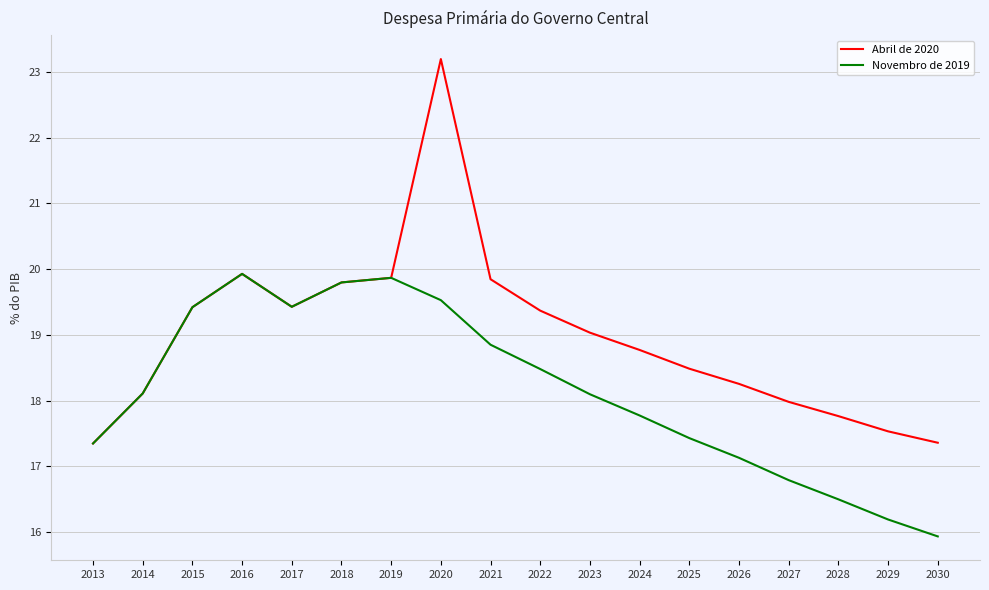

How many lines are shown in the chart?

2